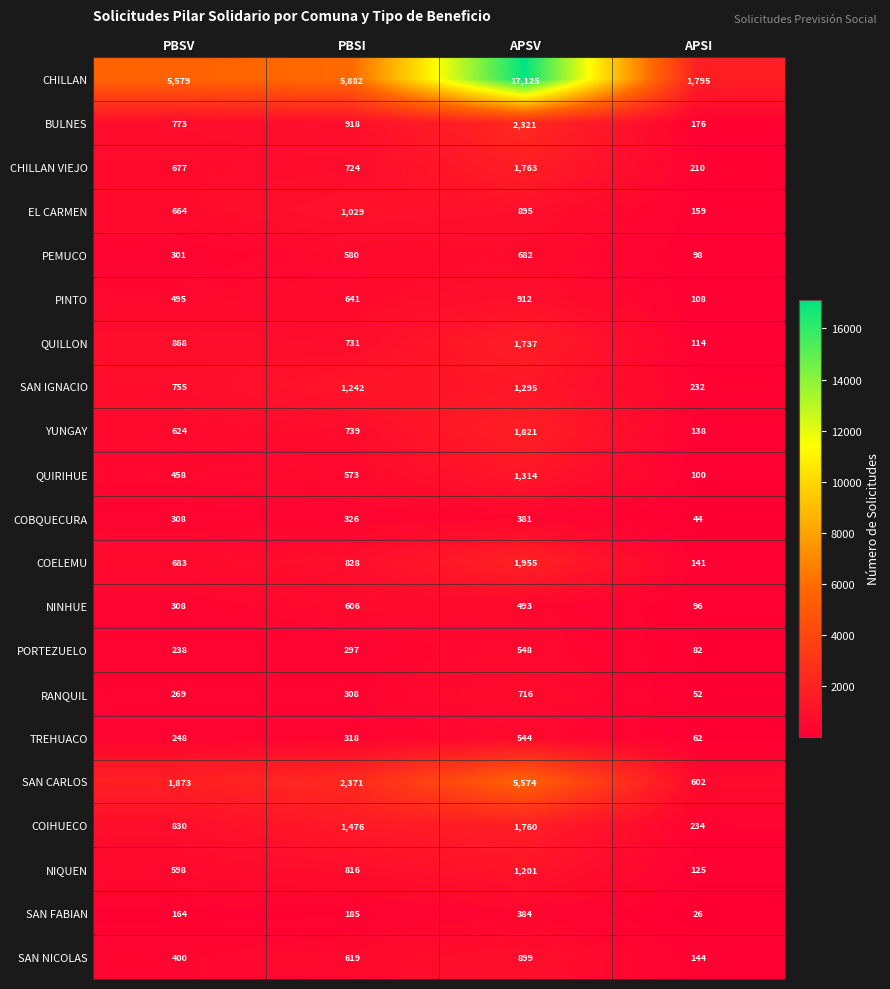

What is the difference between the maximum and minimum values in the NIQUEN series?

1076